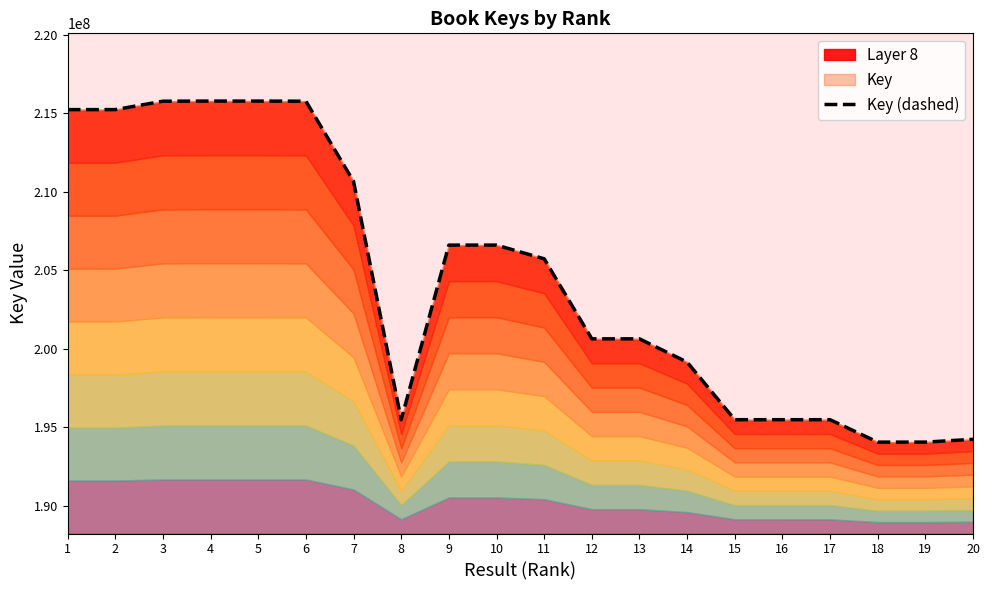

List the labels in order of value, largest first.

4, 5, 3, 6, 2, 1, 7, 10, 9, 11, 13, 12, 14, 15, 16, 17, 8, 20, 19, 18